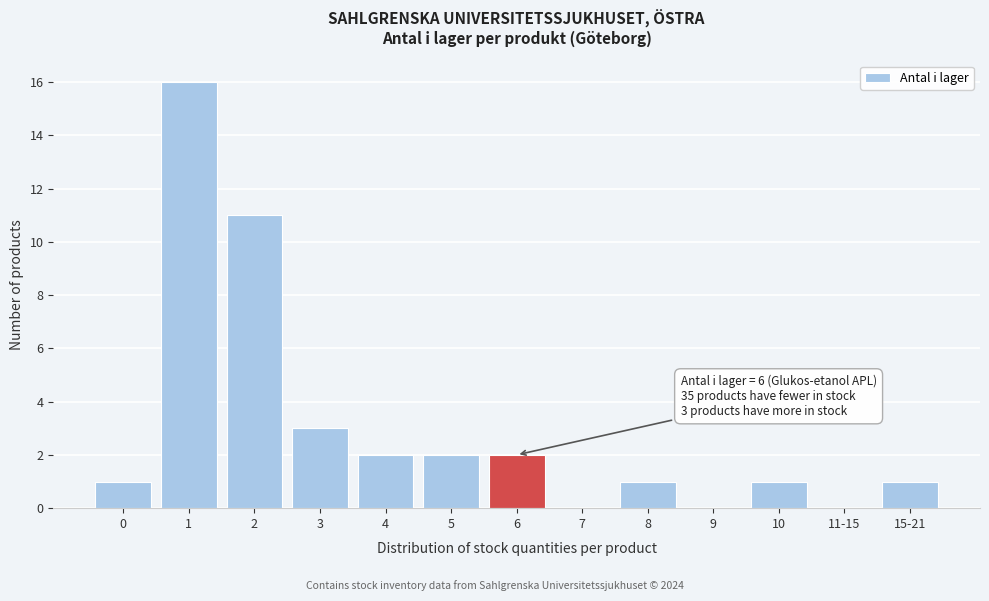

Reading right to left, what are all the values shown in this chart?

15-21=1	11-15=0	10=1	9=0	8=1	7=0	6=2	5=2	4=2	3=3	2=11	1=16	0=1